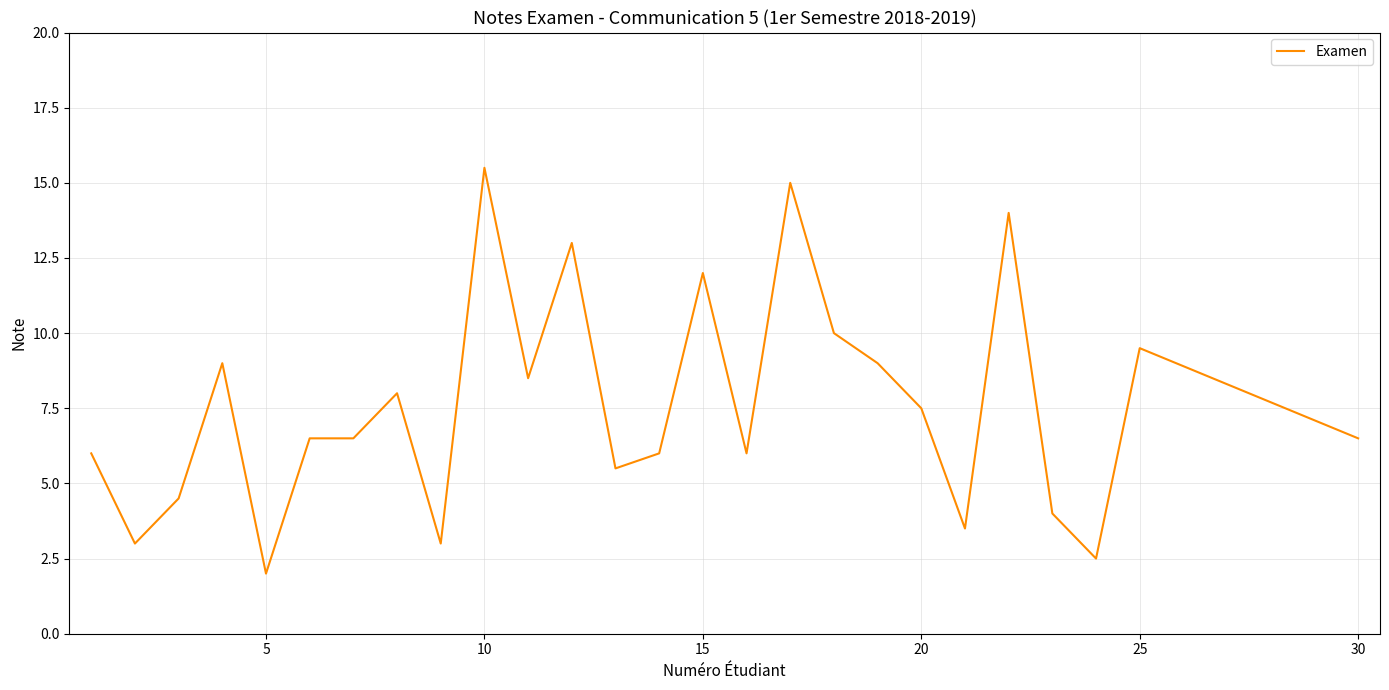

What is the greatest value displayed?

15.5